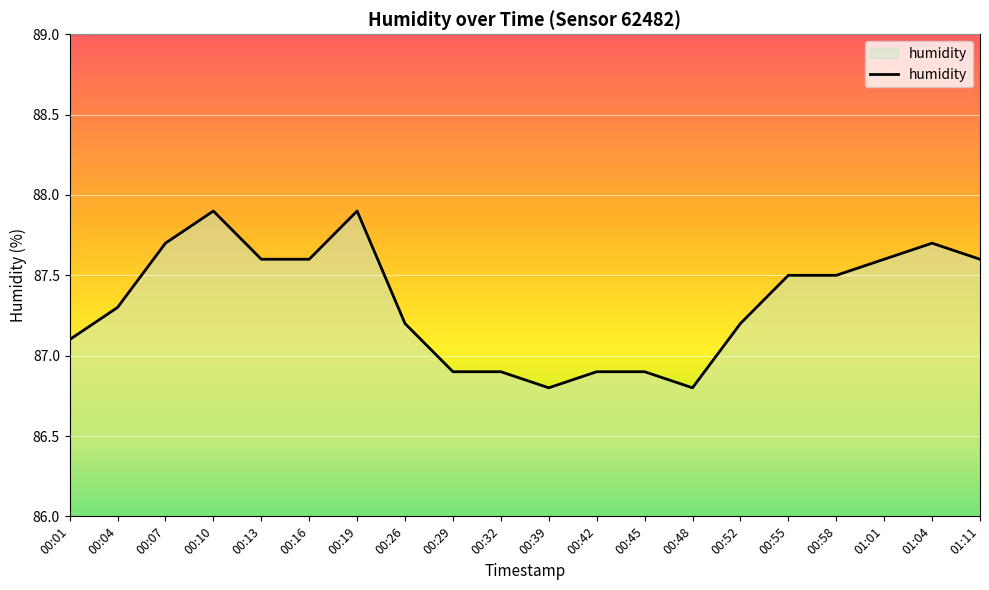

What is the difference between the values at 00:42 and 00:04?

0.4